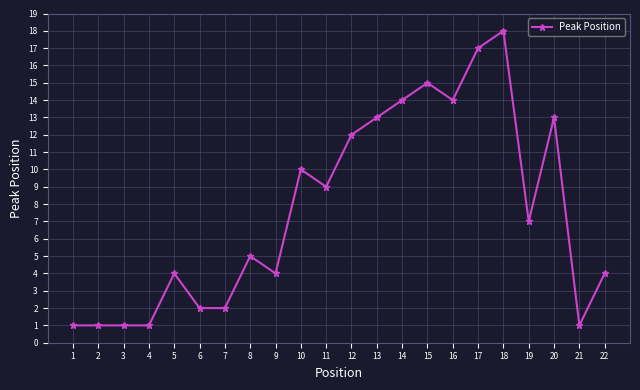

What is the sum of all values?

168